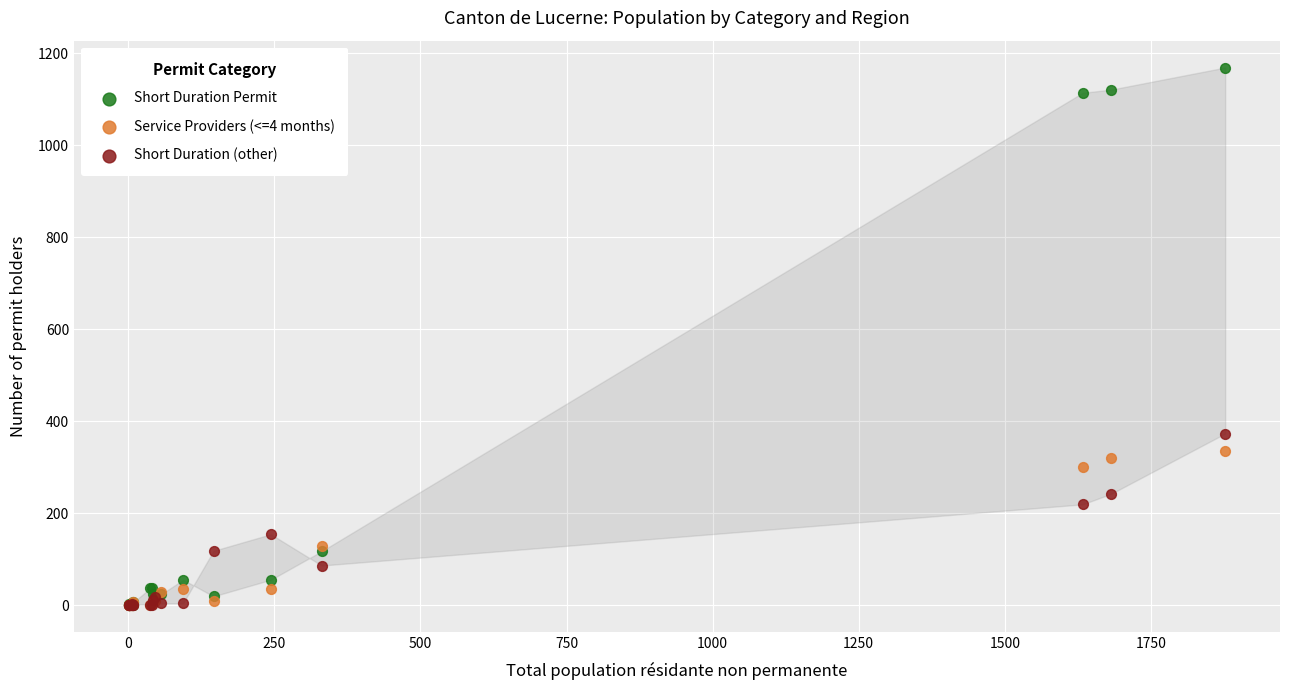

Across all series, what Y value is closest to 584?

373